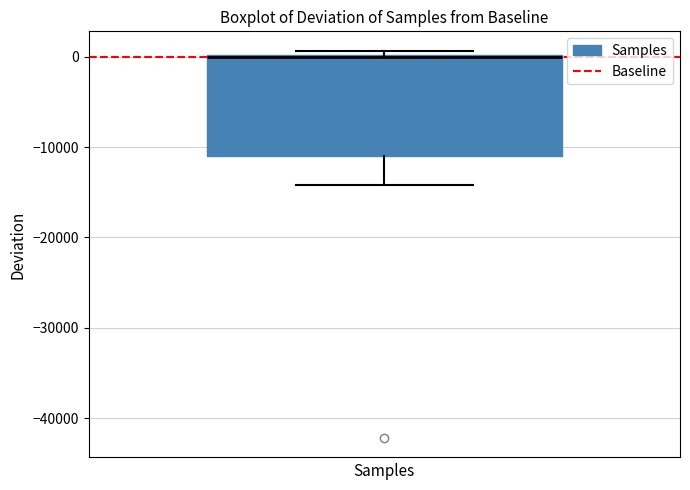

Transcribe this box plot: give where the median line is, the range the box spans, and where the two whiskers end, as read against the y-axis. The values are not printed on the chart, so give them approximately, as read against the axis.

median 0 (drawn on the box's upper edge), box -11000 to 0, whiskers -14000 to 1000